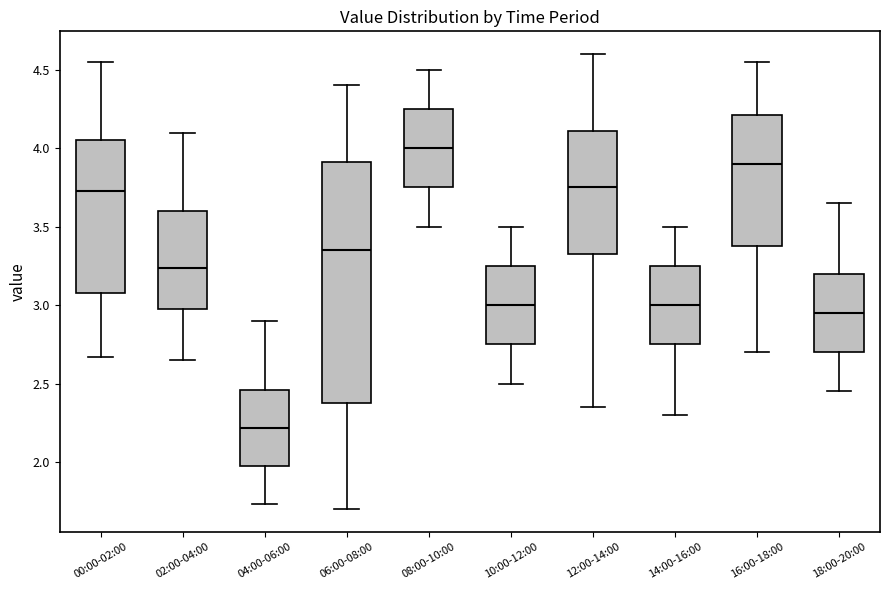

Reading left to right, read every box against the y-axis: the position of its median line, the range the box covers, and the ends of its whiskers. The values are not printed on the chart, so give them approximately, as read against the axis.

00:00-02:00: median 3.75, box 3.10 to 4.05, whiskers 2.65 to 4.55
02:00-04:00: median 3.25, box 2.95 to 3.60, whiskers 2.65 to 4.10
04:00-06:00: median 2.20, box 1.95 to 2.45, whiskers 1.75 to 2.90
06:00-08:00: median 3.35, box 2.40 to 3.90, whiskers 1.70 to 4.40
08:00-10:00: median 4.00, box 3.75 to 4.25, whiskers 3.50 to 4.50
10:00-12:00: median 3.00, box 2.75 to 3.25, whiskers 2.50 to 3.50
12:00-14:00: median 3.75, box 3.35 to 4.10, whiskers 2.35 to 4.60
14:00-16:00: median 3.00, box 2.75 to 3.25, whiskers 2.30 to 3.50
16:00-18:00: median 3.90, box 3.40 to 4.20, whiskers 2.70 to 4.55
18:00-20:00: median 2.95, box 2.70 to 3.20, whiskers 2.45 to 3.65